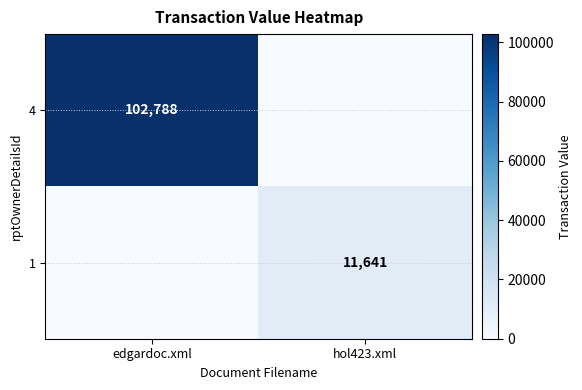

Between edgardoc.xml and hol423.xml, which is larger?

edgardoc.xml